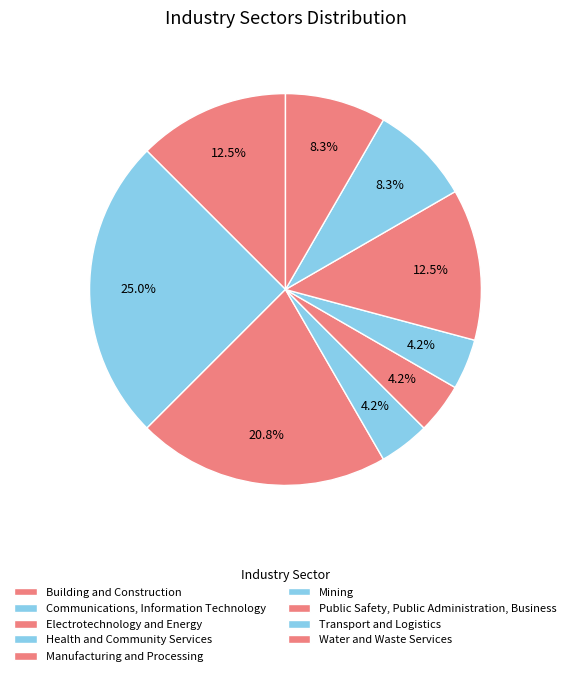

What is the ratio of the value at Manufacturing and Processing to the value at Mining?

1.0